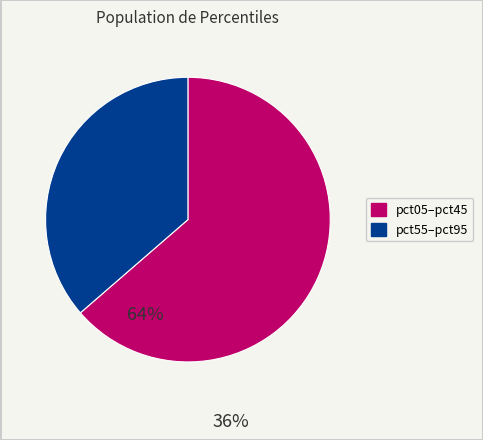

Does any single category account for the majority?

Yes